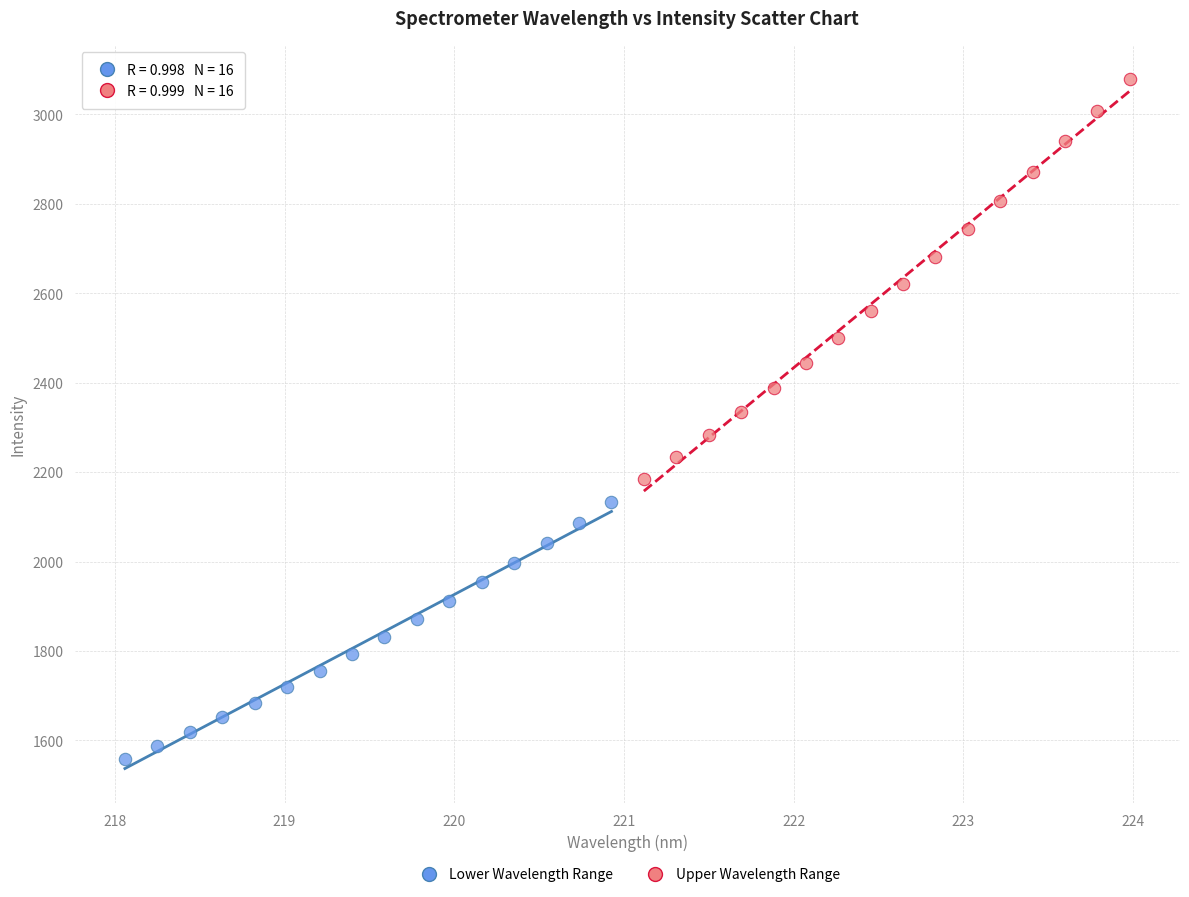

What are all the series names shown in the legend?

Lower Wavelength Range, Upper Wavelength Range